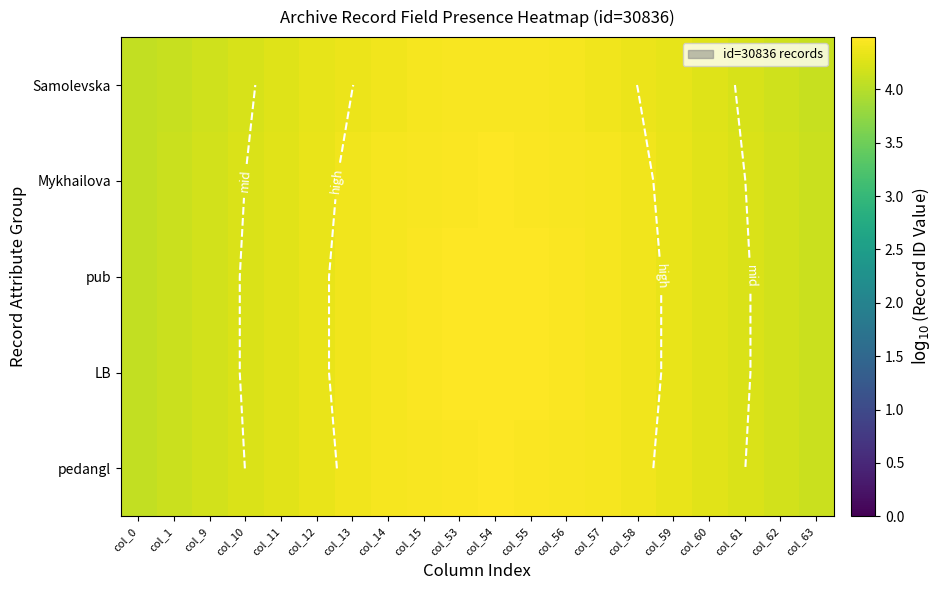

How many categories are shown in the chart?

20